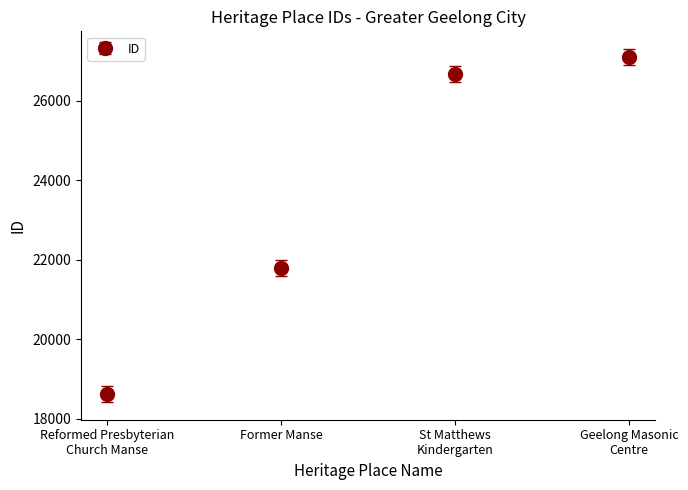

What is the label of the 2nd point from the left?

Former Manse